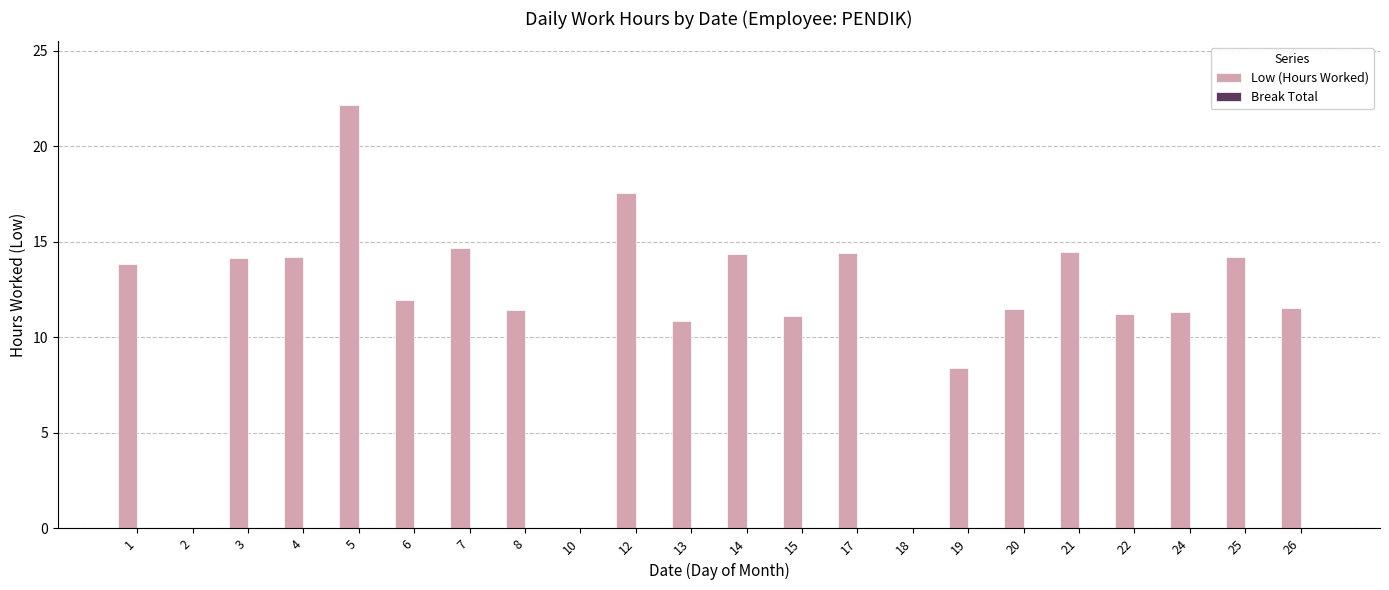

How many data points does each series have?

22